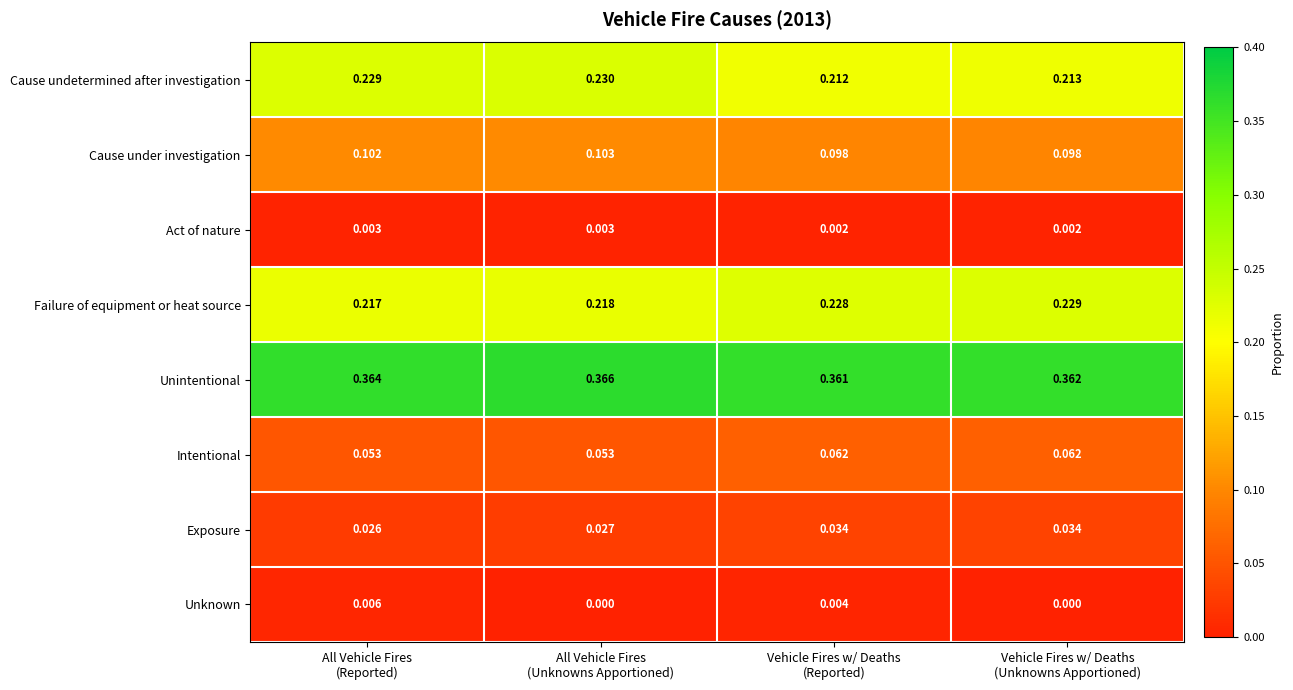

Count the number of categories in the chart.

4